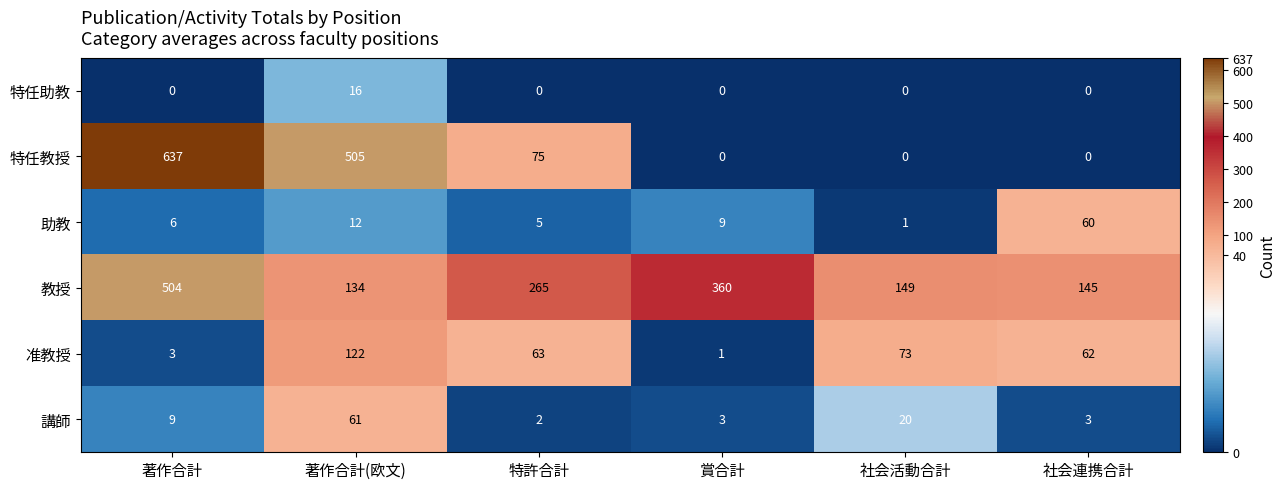

Which series has the largest total across all categories?

教授